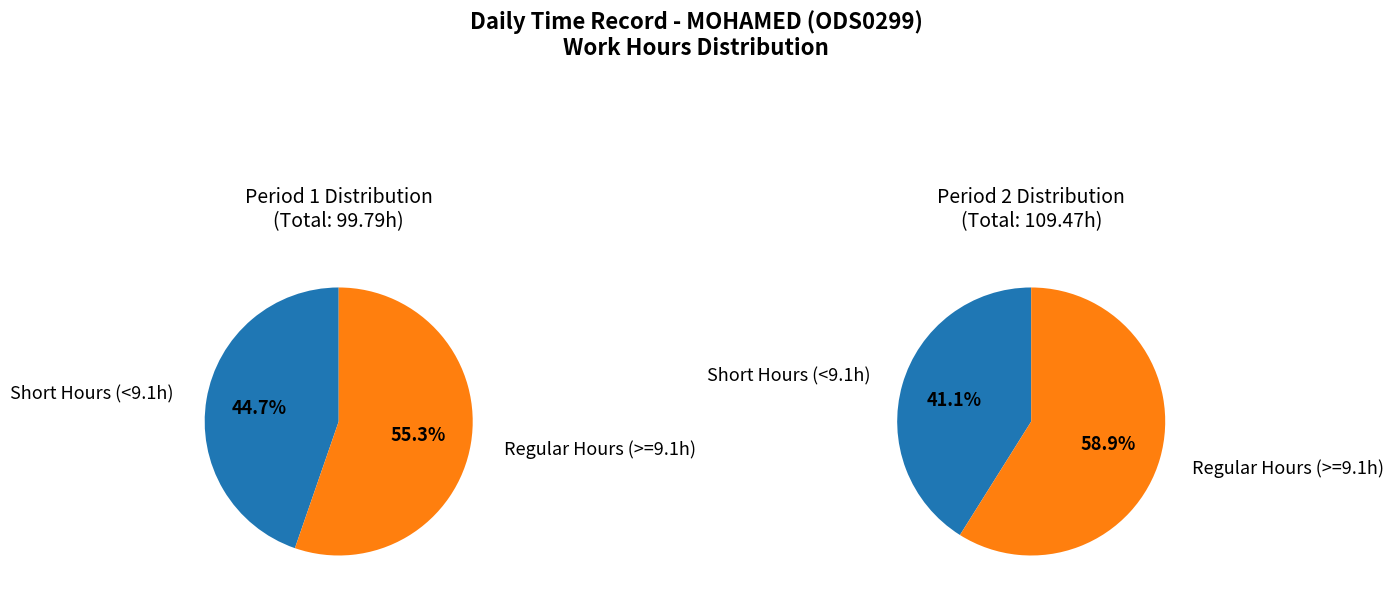

Is 13-Fri the majority of the pie?

No